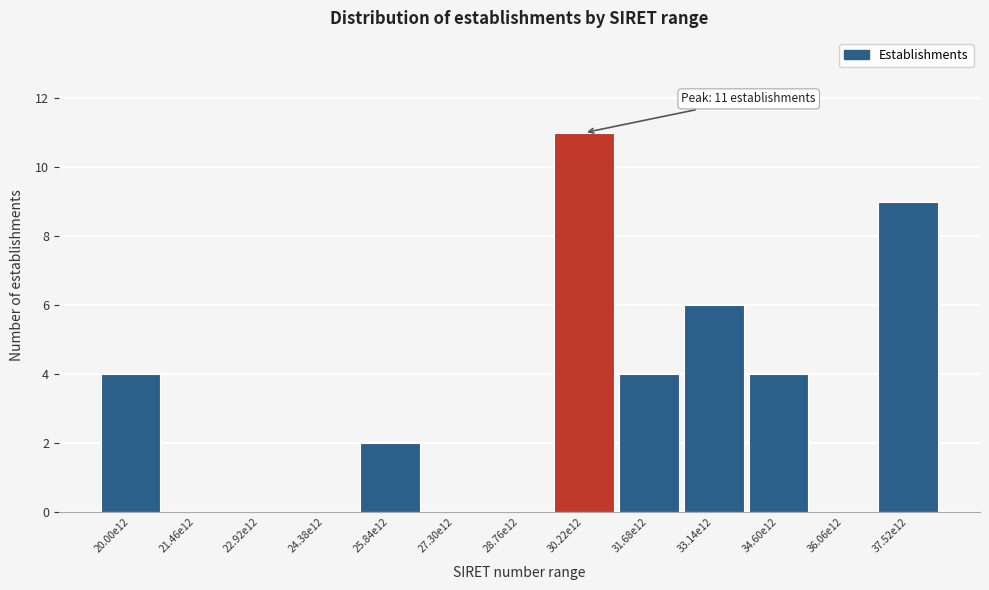

Reading left to right, transcribe all the data shown in this chart.

20.00e12=4	21.46e12=0	22.92e12=0	24.38e12=0	25.84e12=2	27.30e12=0	28.76e12=0	30.22e12=11	31.68e12=4	33.14e12=6	34.60e12=4	36.06e12=0	37.52e12=9